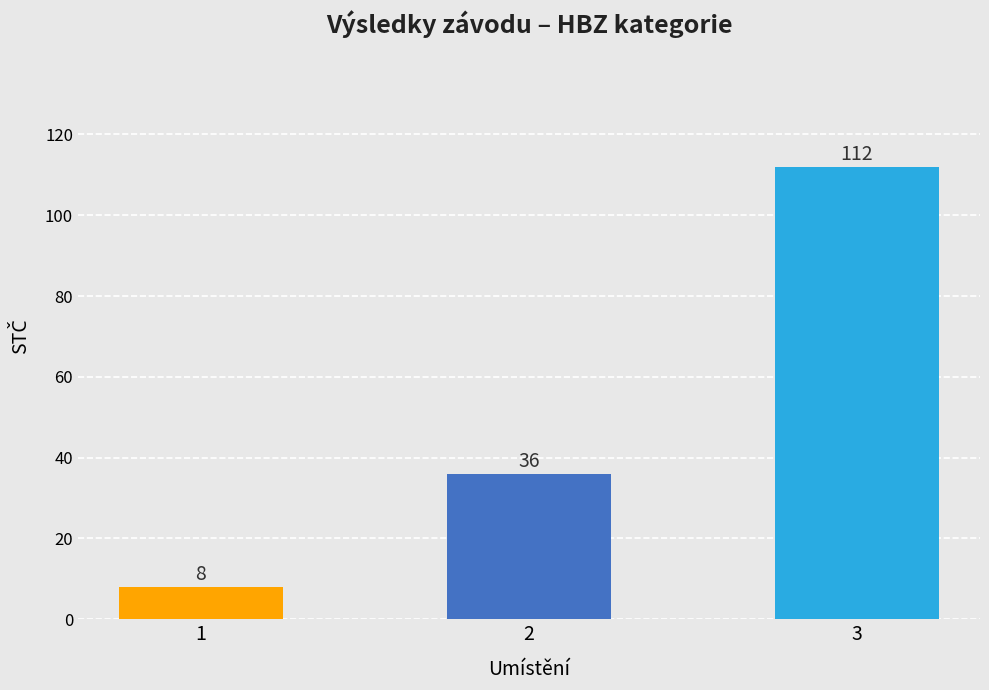

The chart shows a value of 36 at 2. True or false?

True